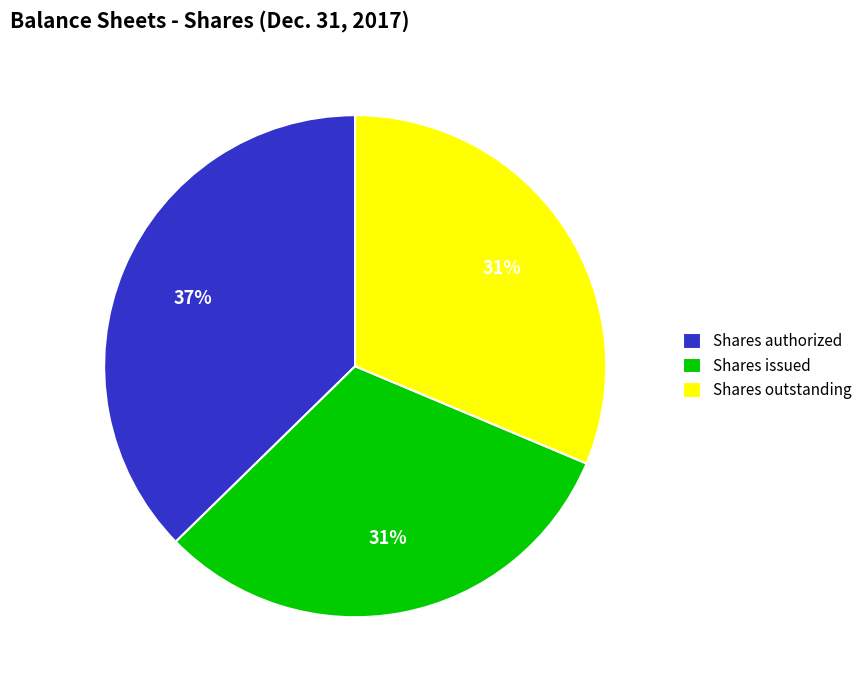

To the nearest percent, what is the difference between the Shares authorized and Shares issued slice percentages?

6%